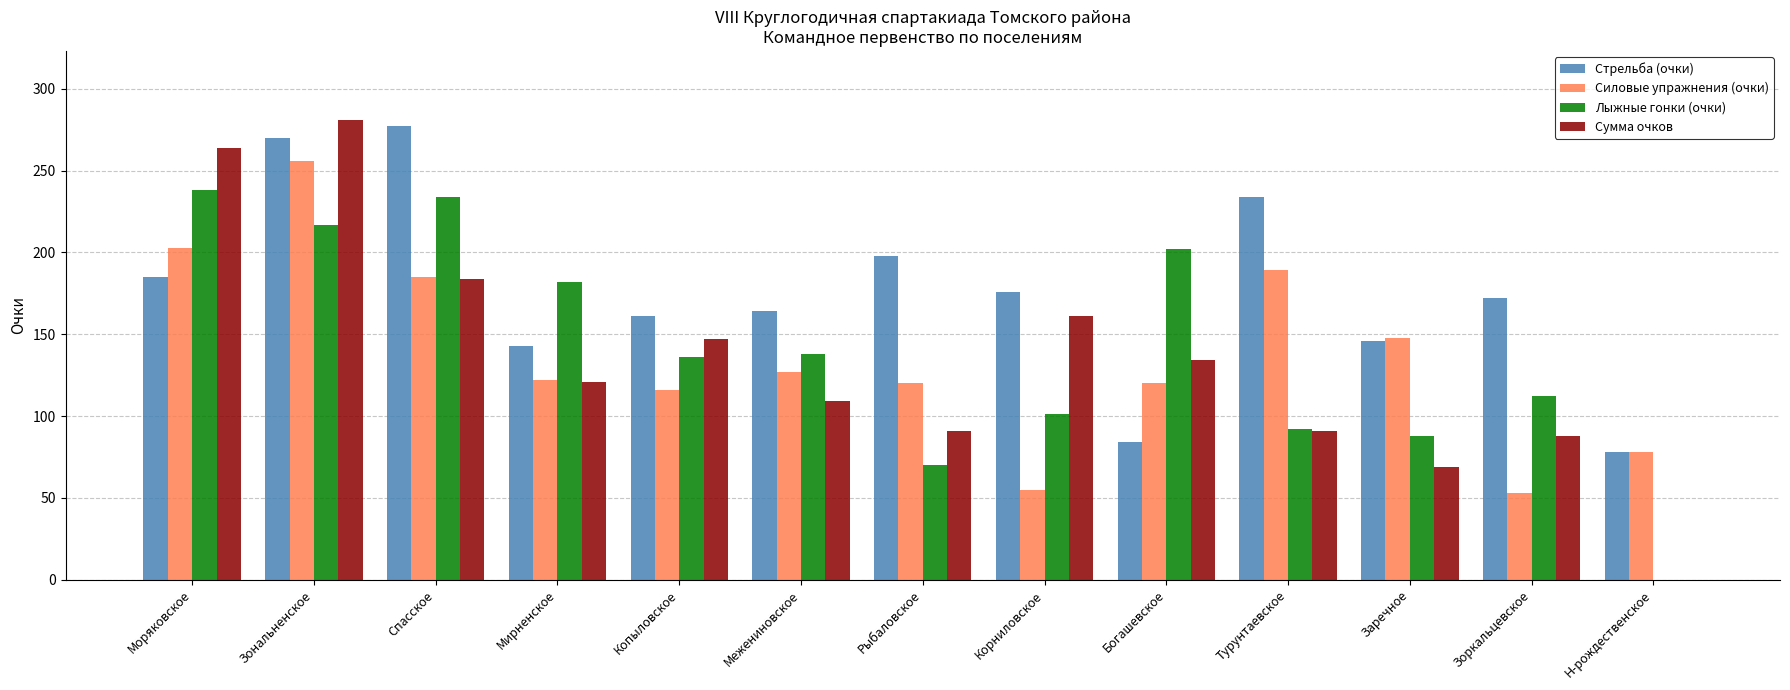

What is the sum of all Лыжные гонки (очки) values?

1810